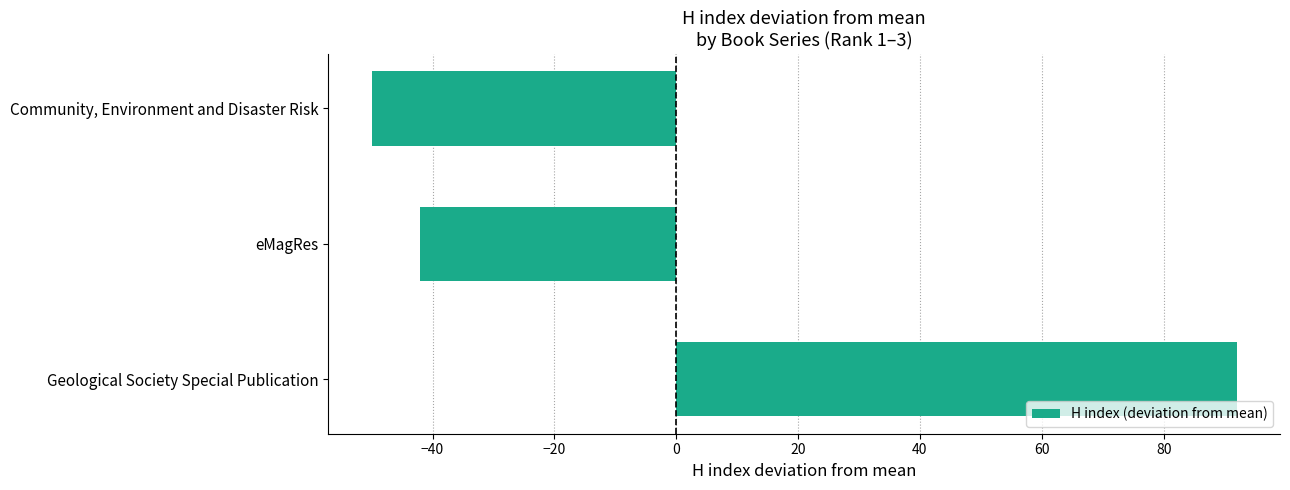

Reading top to bottom, transcribe all the data shown in this chart.

Community, Environment and Disaster Risk=-50	eMagRes=-42	Geological Society Special Publication=92